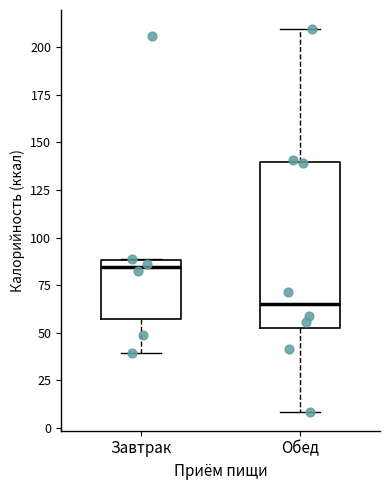

Which box has the lowest median line?

Обед